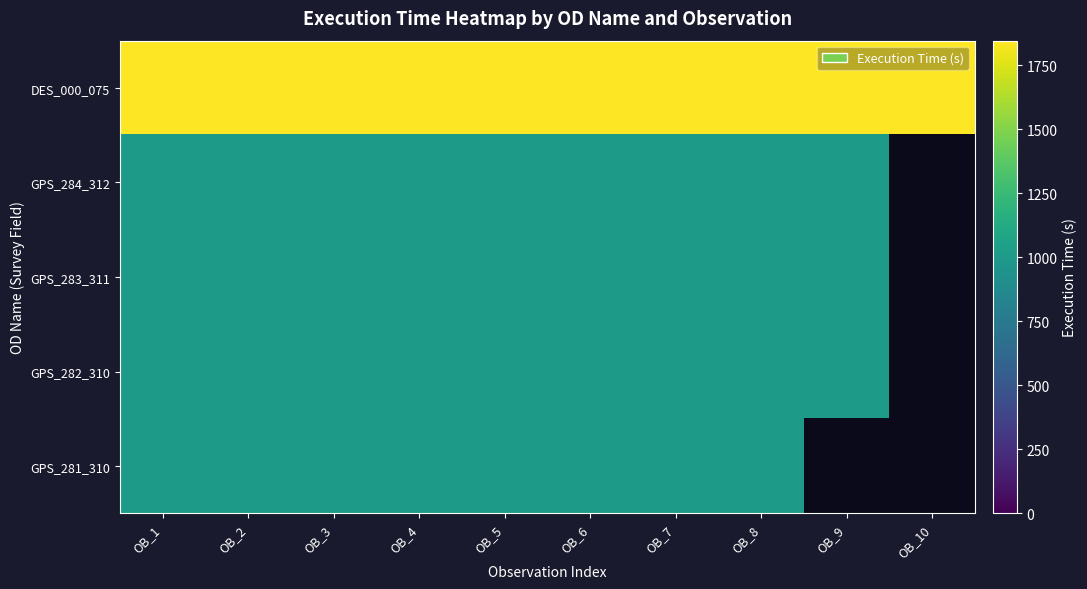

At how many categories does at least one series exceed 1738?

10